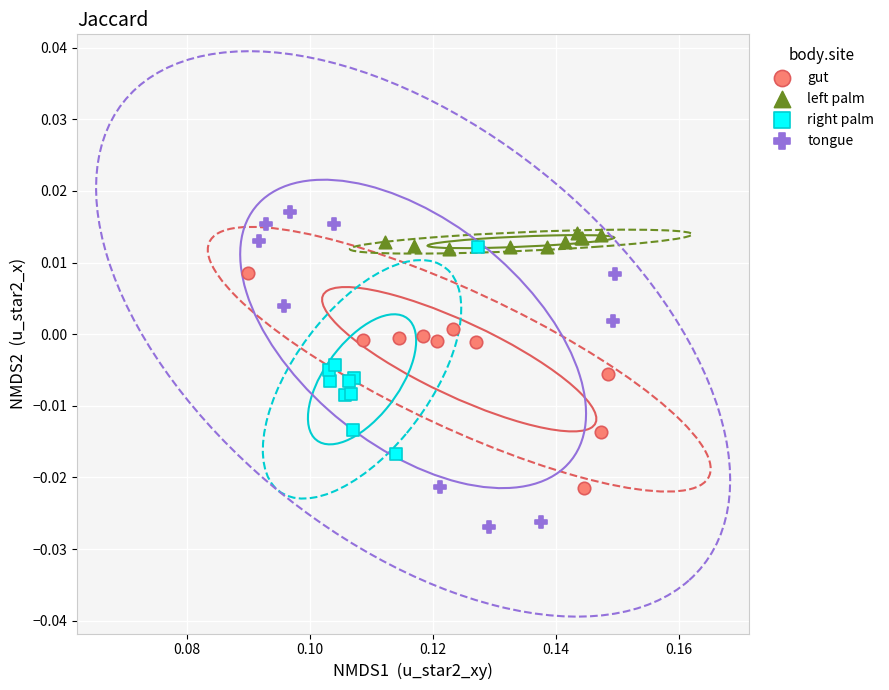

Which series contains the lowest Y value?

tongue